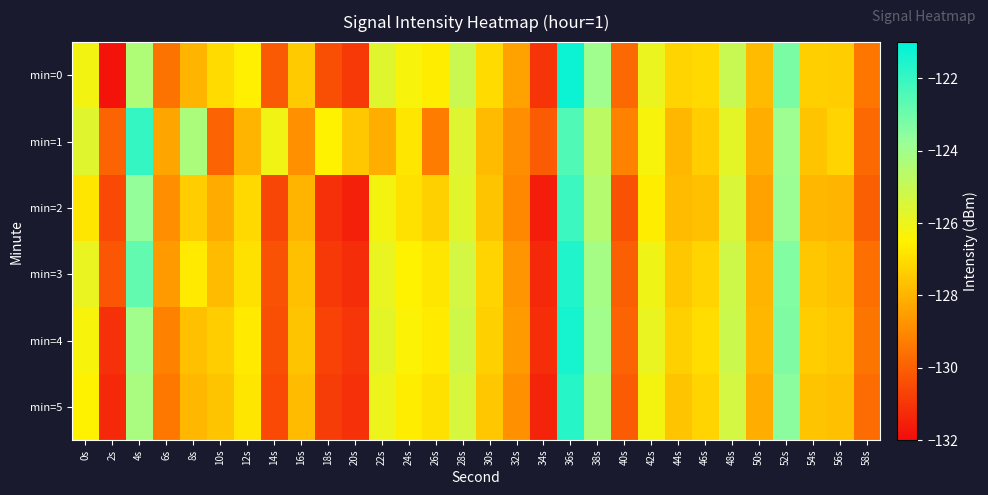

Which series has the largest total across all categories?

min=1